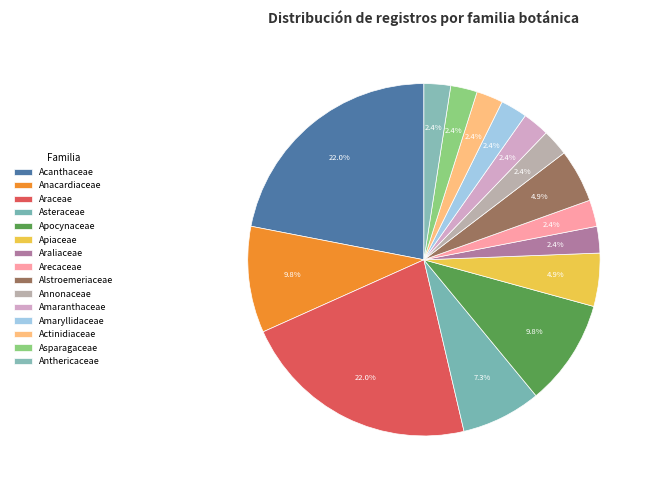

How many slices are in this pie chart?

15